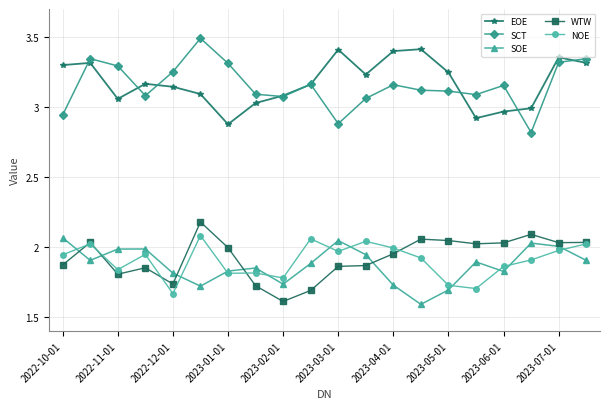

What are all the series names shown in the legend?

EOE, SCT, SOE, WTW, NOE